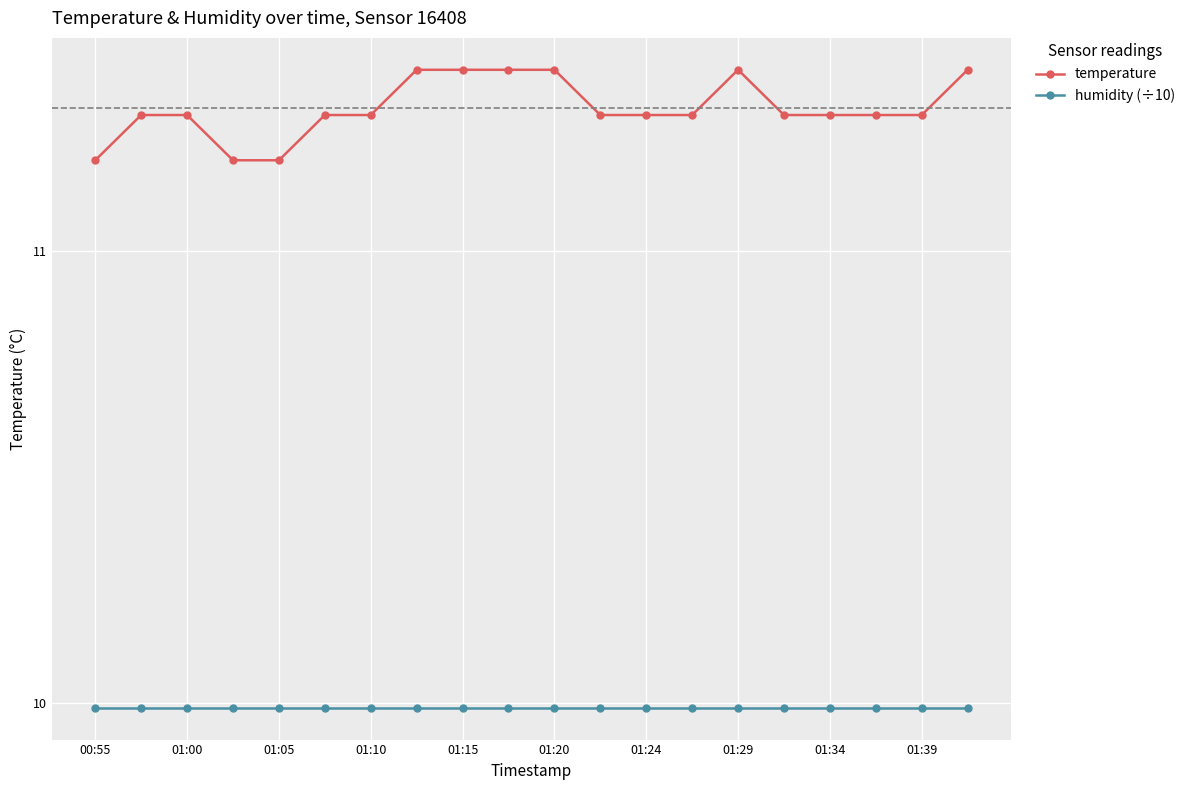

Which series has the largest total across all categories?

temperature